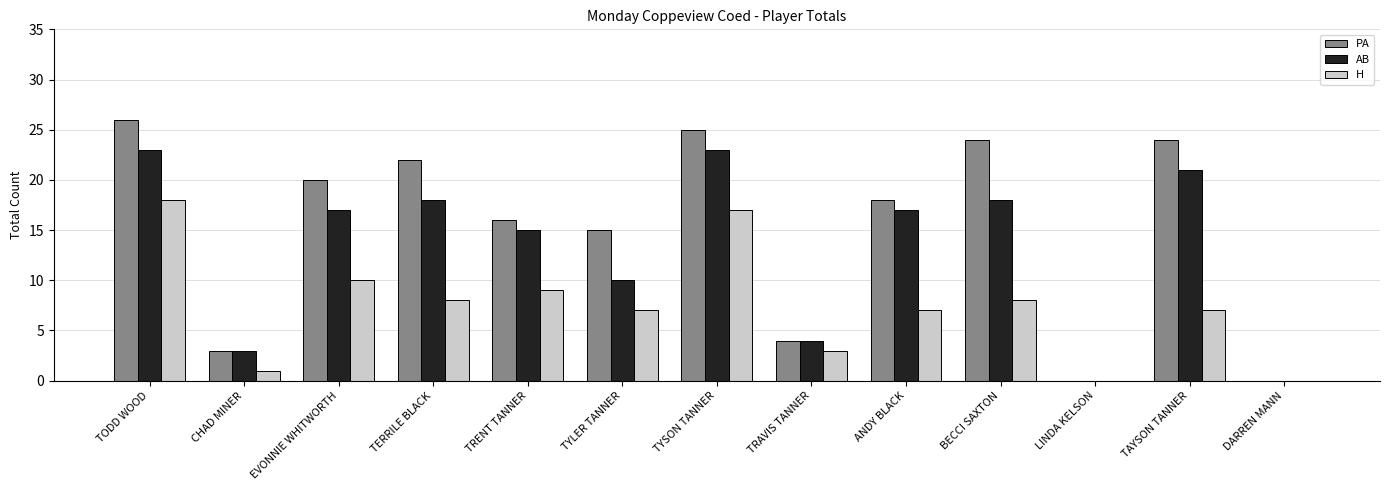

Which series has the largest total across all categories?

PA